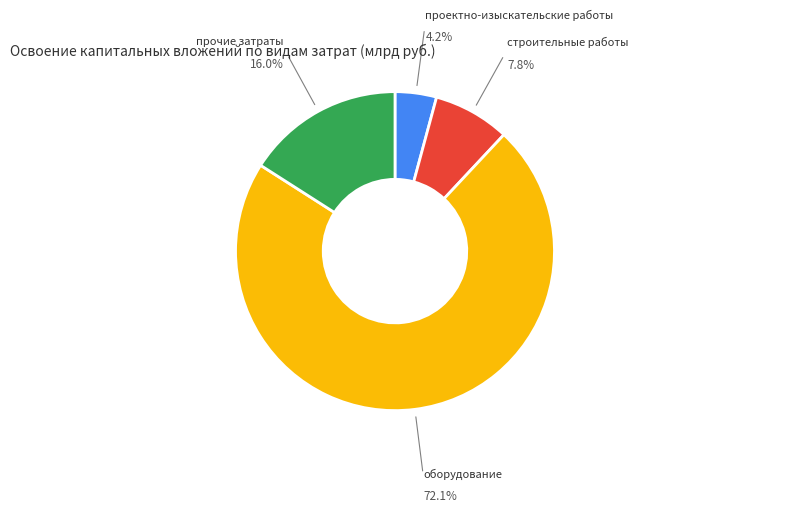

Which category has the smallest portion of the pie?

проектно-изыскательские работы